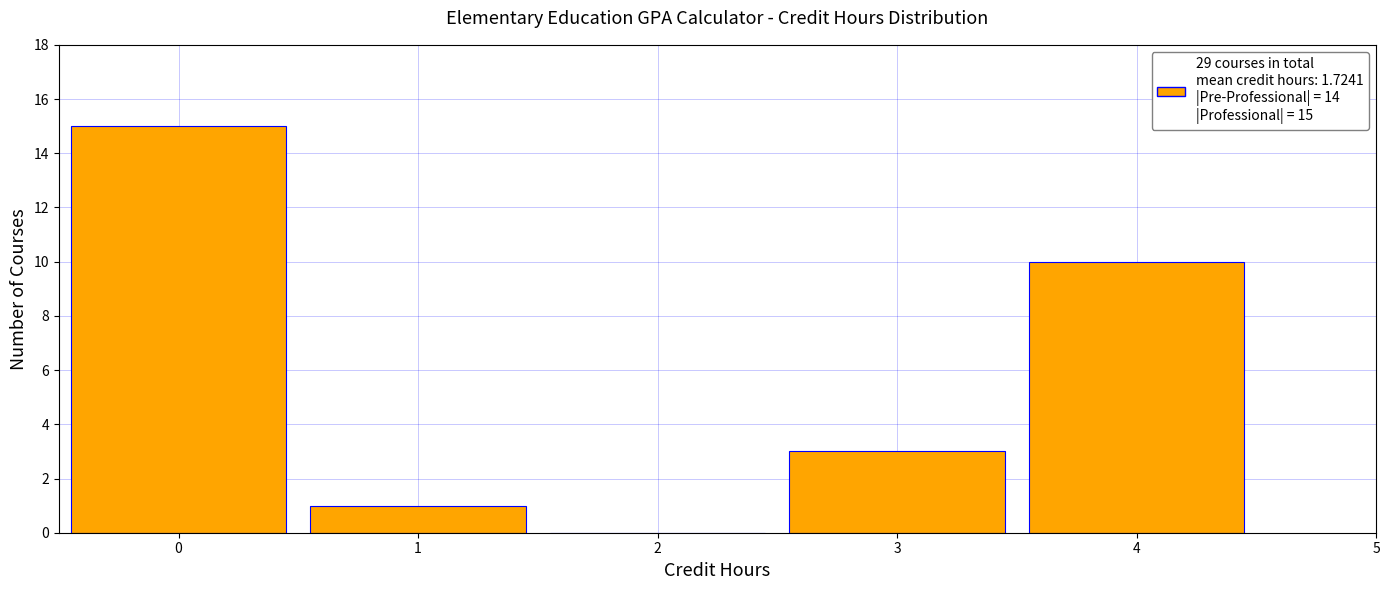

Which range on the x-axis has the tallest bar?

-0.5 to 0.5